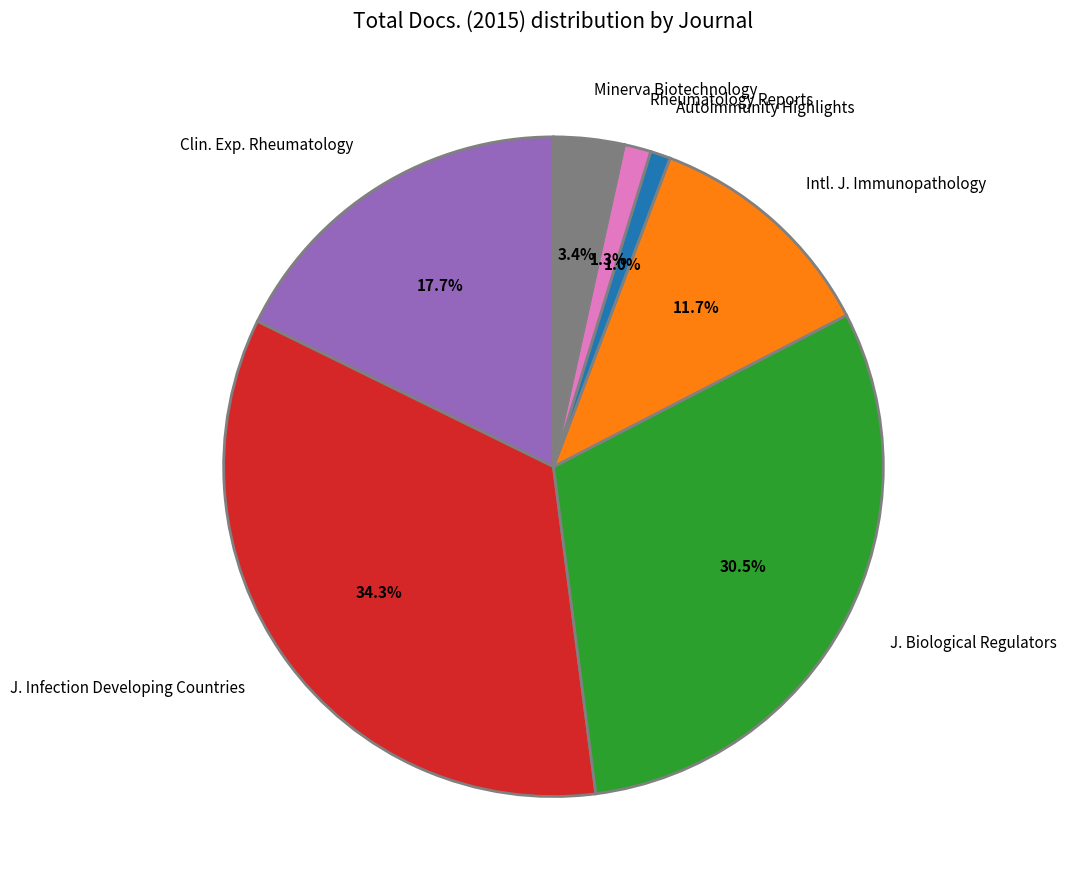

Combined, do J. Biological Regulators and Autoimmunity Highlights account for over 50%?

No